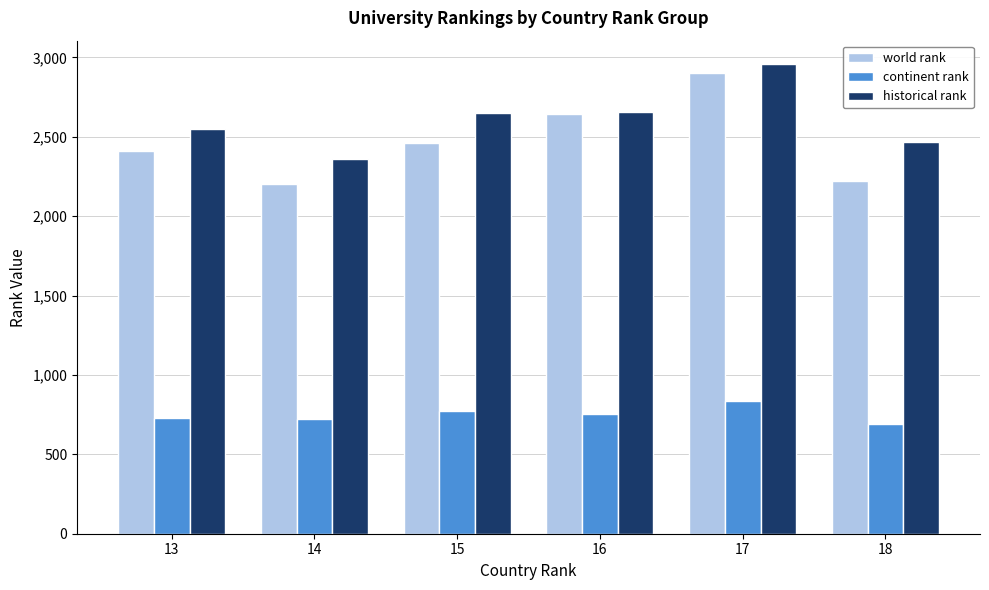

What is the value of the continent rank bar at the 3rd from the left?

774